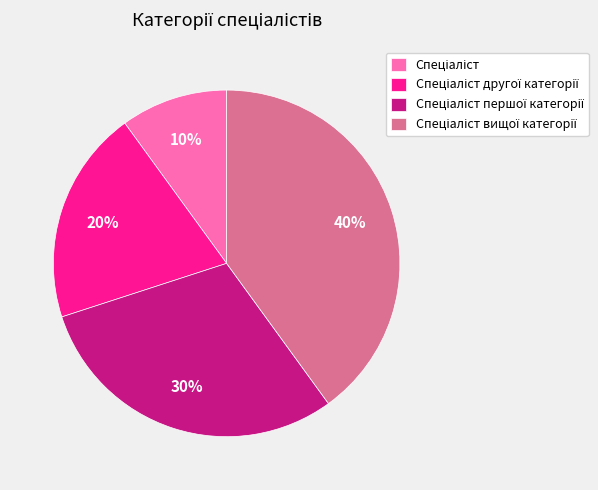

Is there a majority slice in this chart?

No